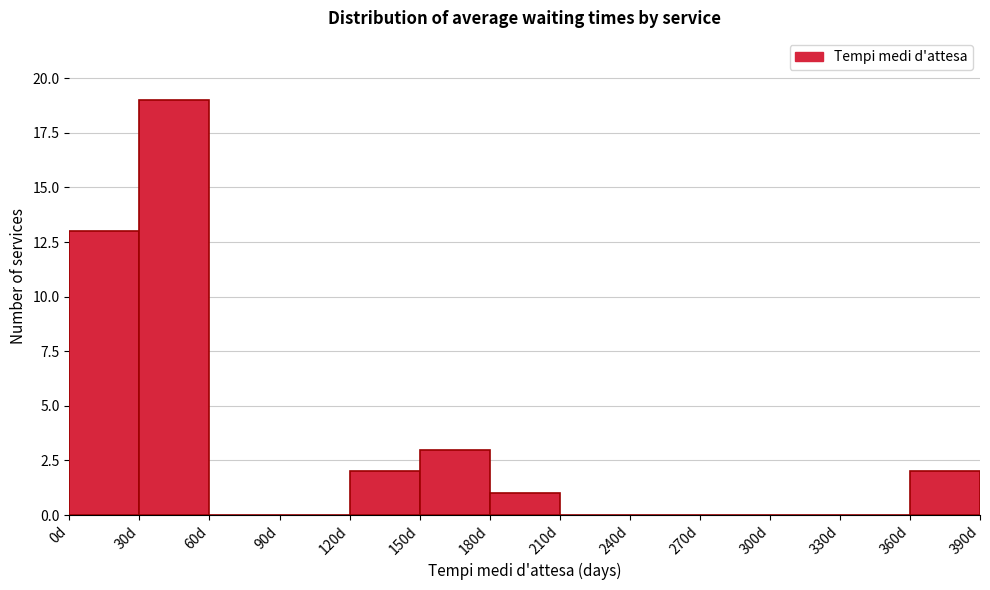

What is the height of the bar covering 30 to 60 on the x-axis? The values are not printed on the chart, so give them approximately, as read against the axis.

19